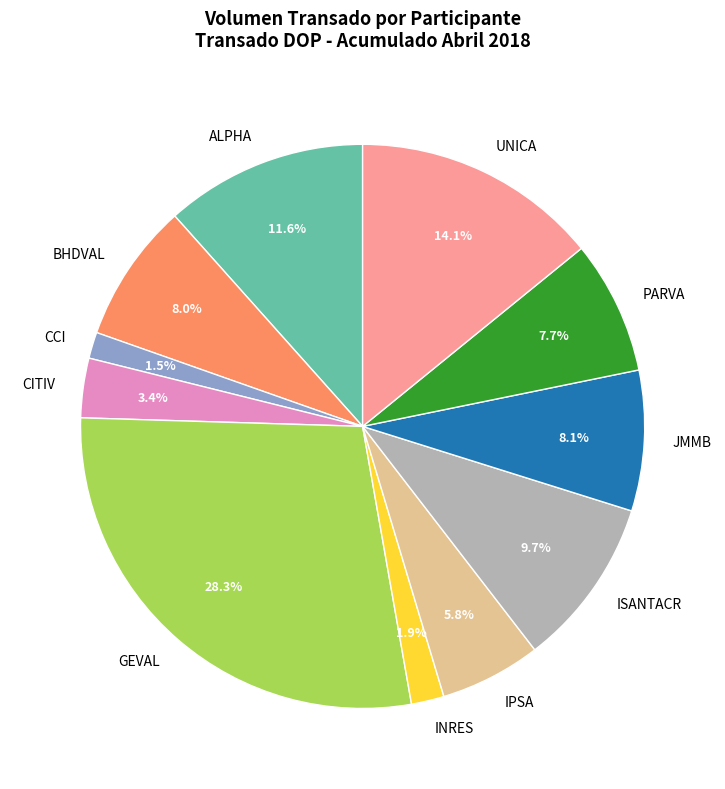

Between ALPHA and GEVAL, which is larger?

GEVAL